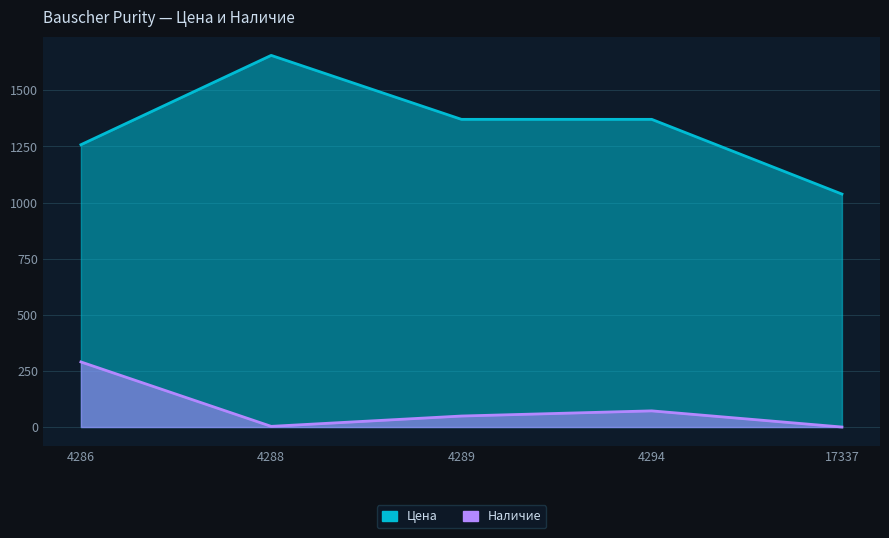

Does the chart display data point markers on the line(s)?

No